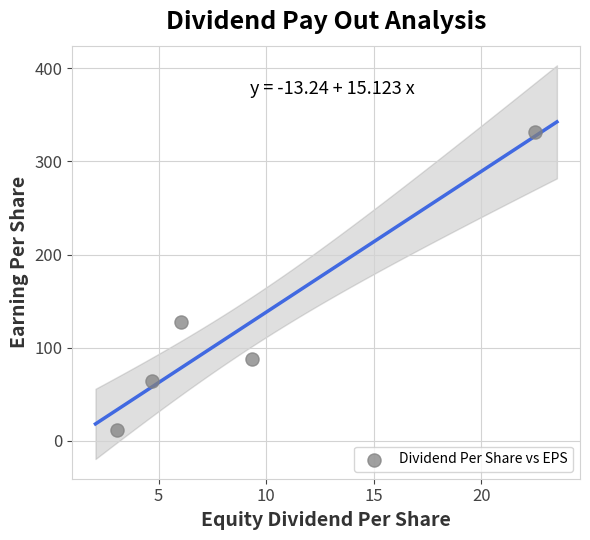

What Y value in the scatter plot is closest to 172?

128